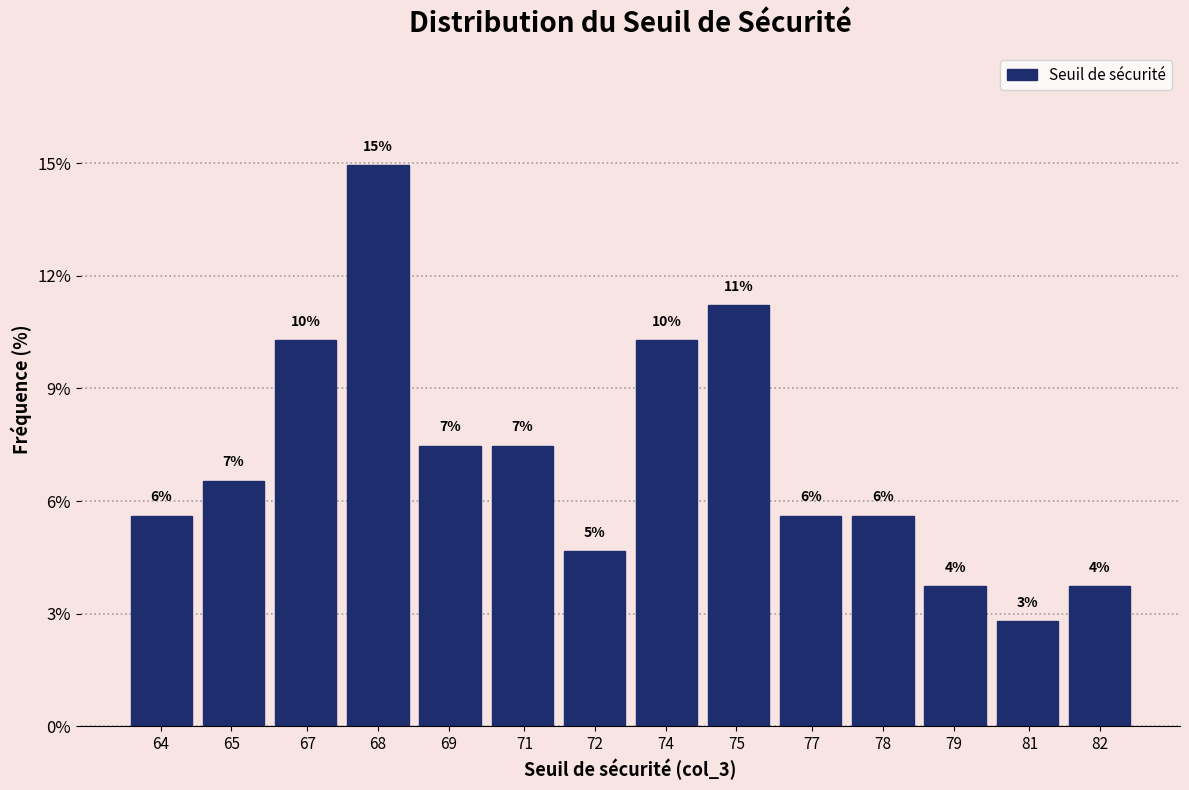

Does the chart contain any negative values?

No